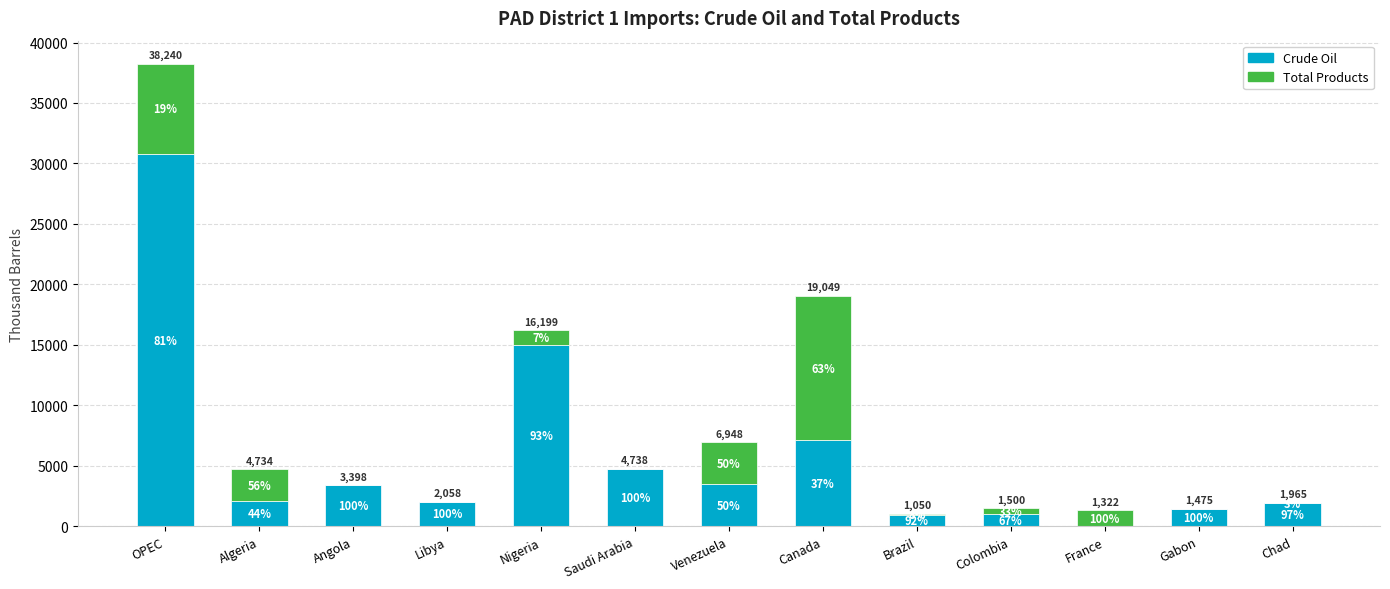

Are the bars horizontal?

No